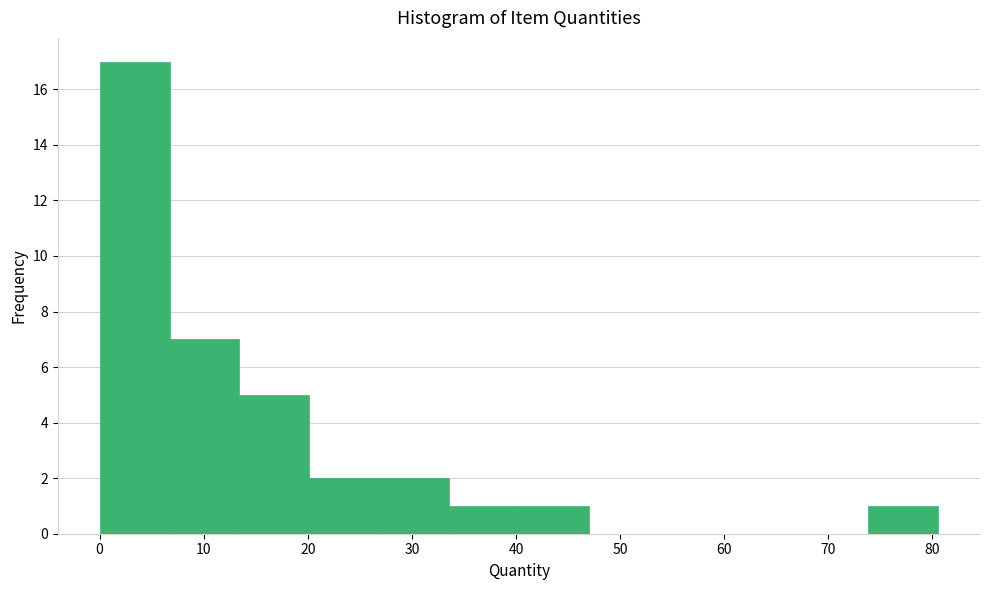

Which range on the x-axis has the tallest bar?

0 to 7